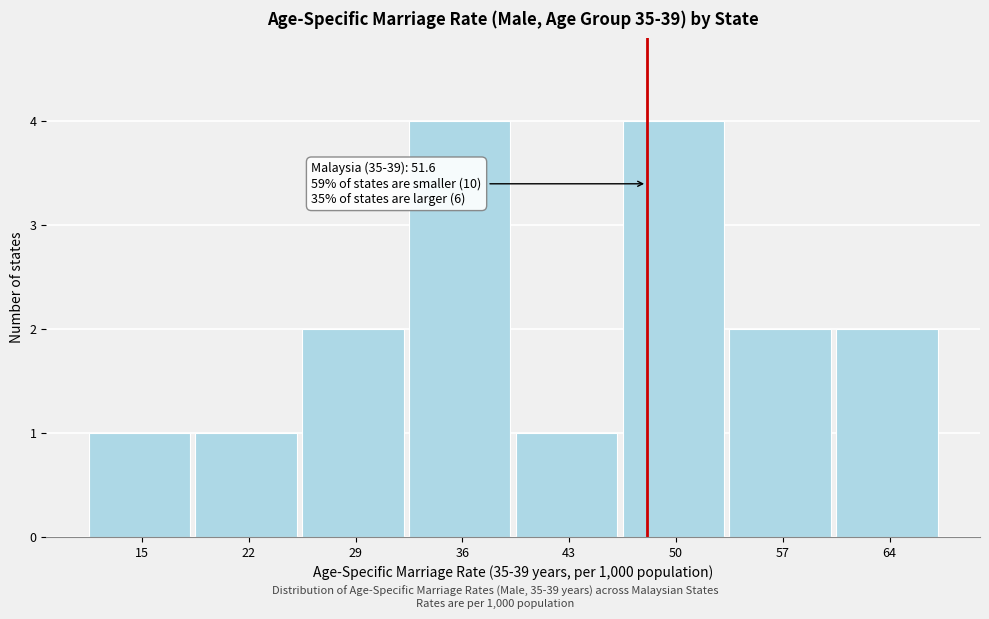

Reading left to right, transcribe all the data shown in this chart.

15=1	22=1	29=2	36=4	43=1	50=4	57=2	64=2